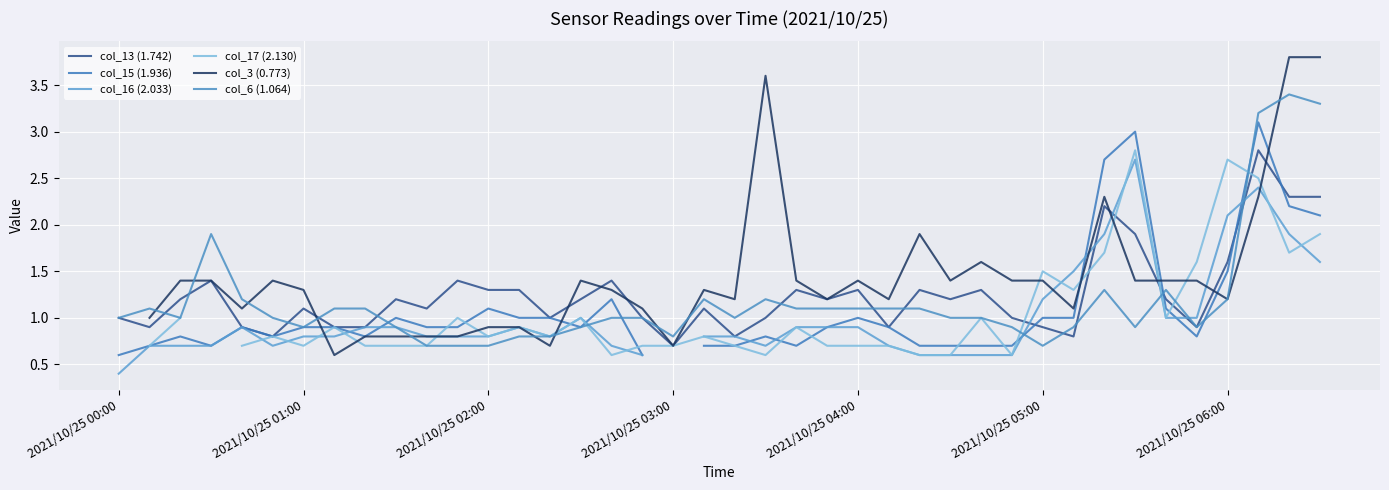

Between 14 and 23, which series saw the biggest shift?

col_3 (0.773)